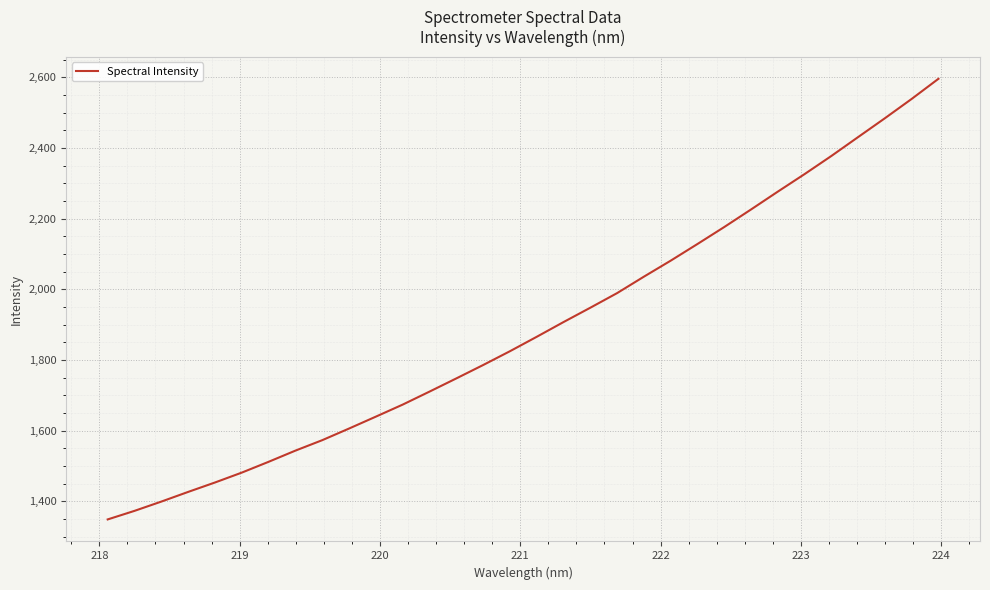

What is the difference between the maximum and minimum values?

1247.1